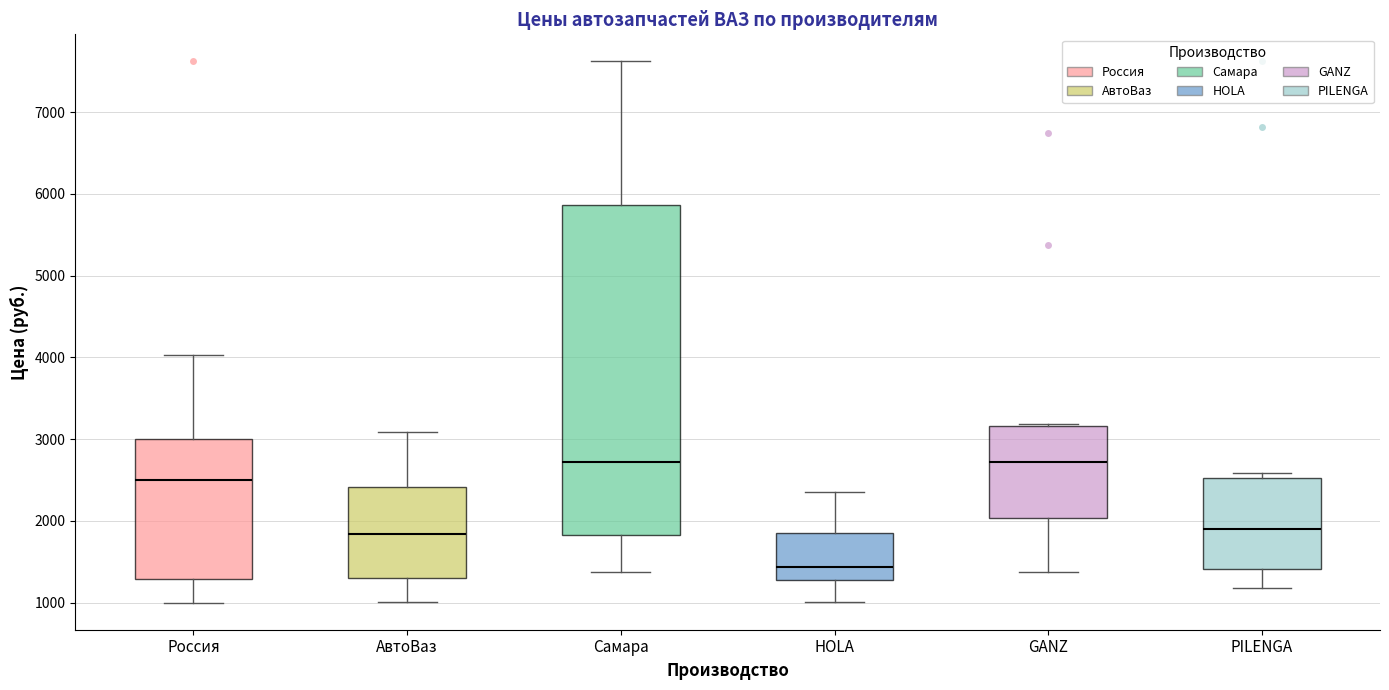

Where does the upper whisker of the box for Россия end on the y-axis? The values are not printed on the chart, so give them approximately, as read against the axis.

4000